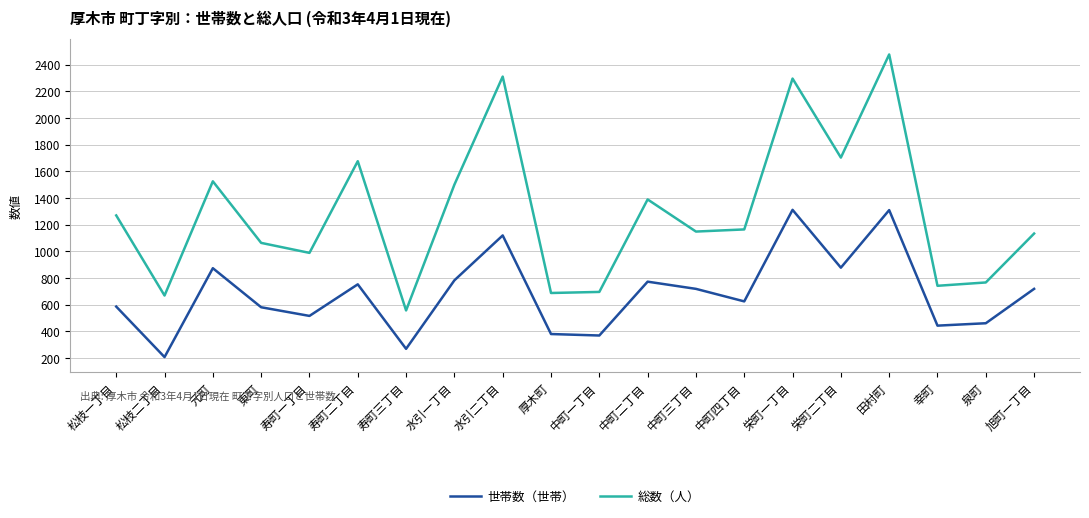

True or false: 総数（人） has a value of 988 at 寿町一丁目.

True